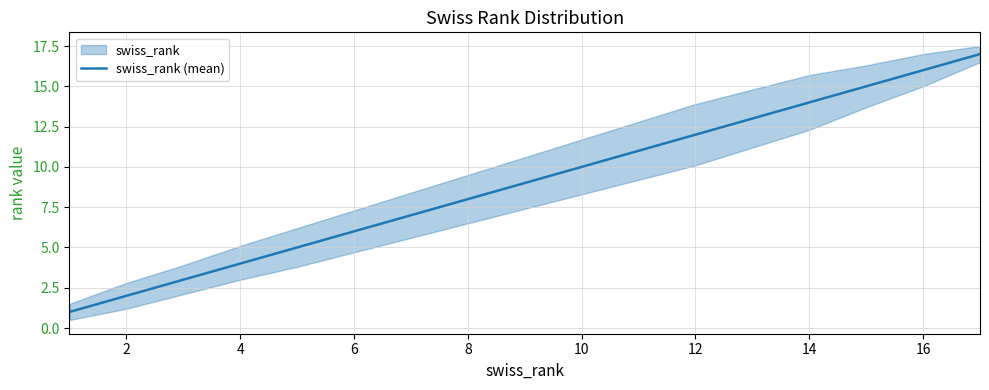

What is the maximum value shown in the chart?

17